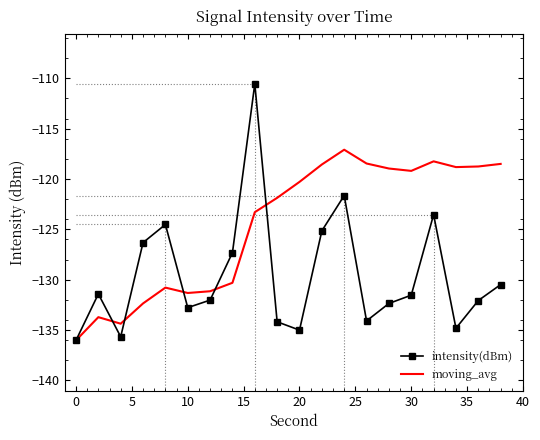

What is the minimum value shown in the chart?

-136.0